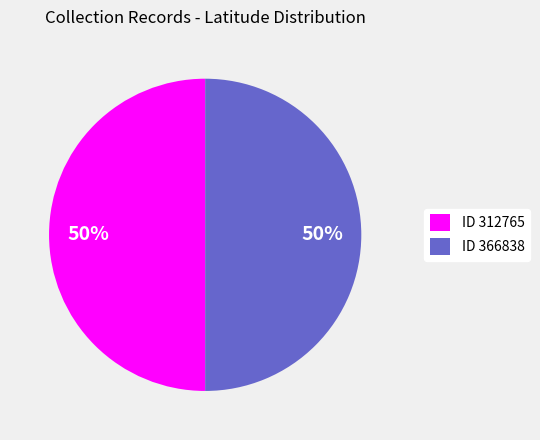

Count the number of slices in the pie.

2